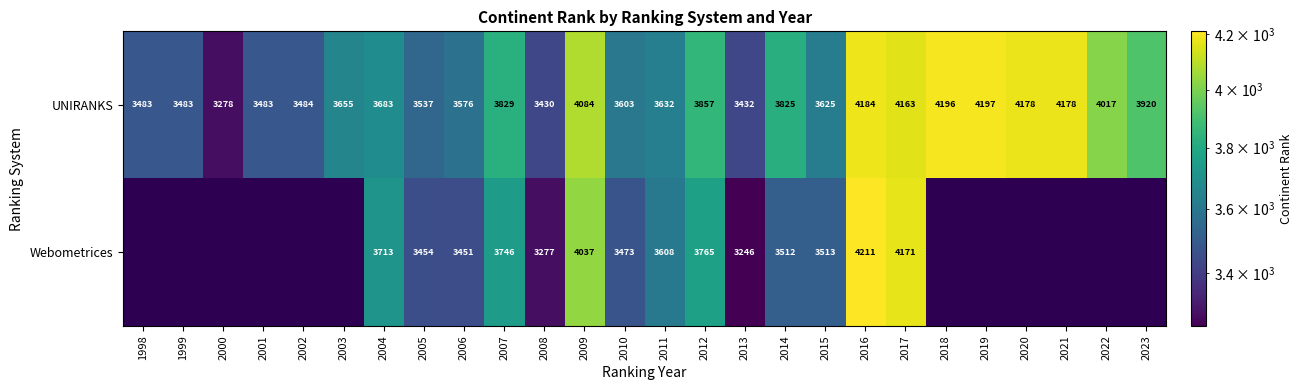

True or false: UNIRANKS has a value of 5822.9 at 2003.

False